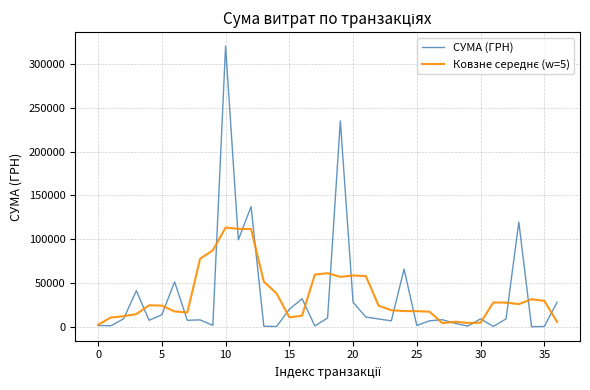

Which series has the largest range (max minus min)?

СУМА (ГРН)